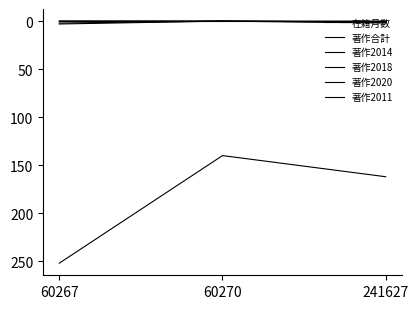

How many lines are shown in the chart?

6